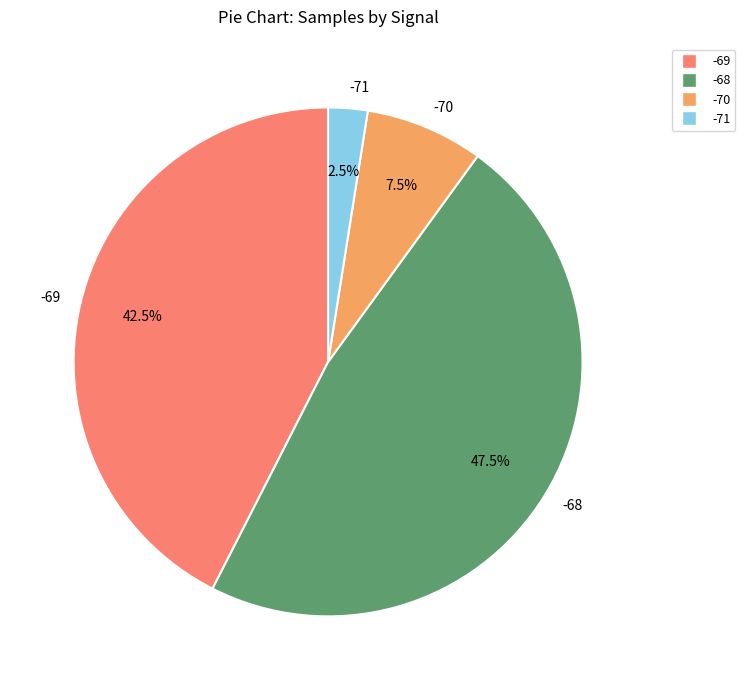

What is the total percentage of -69 and -70?

50.0%